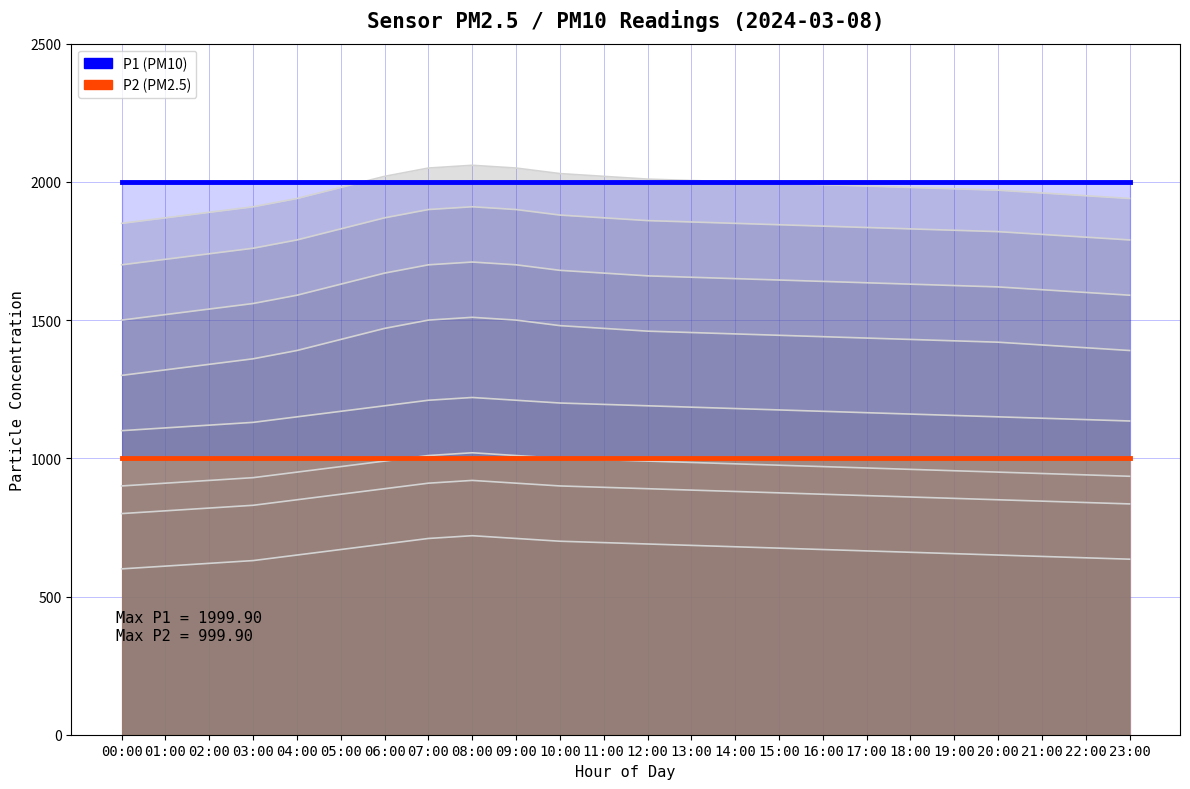

True or false: P1 (PM10) and P2 (PM2.5) cross at least once.

False